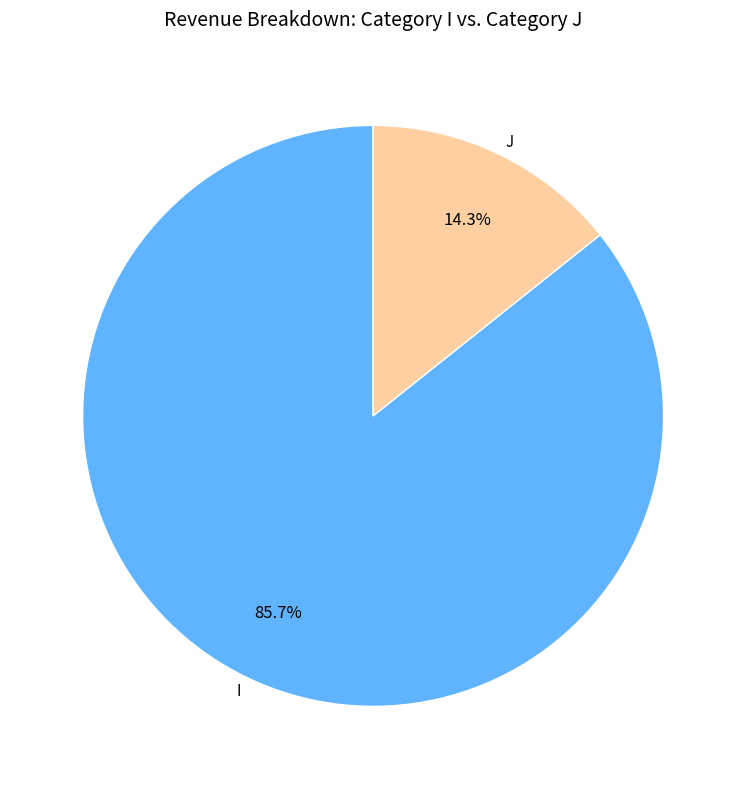

True or false: I accounts for 86% of the total.

True